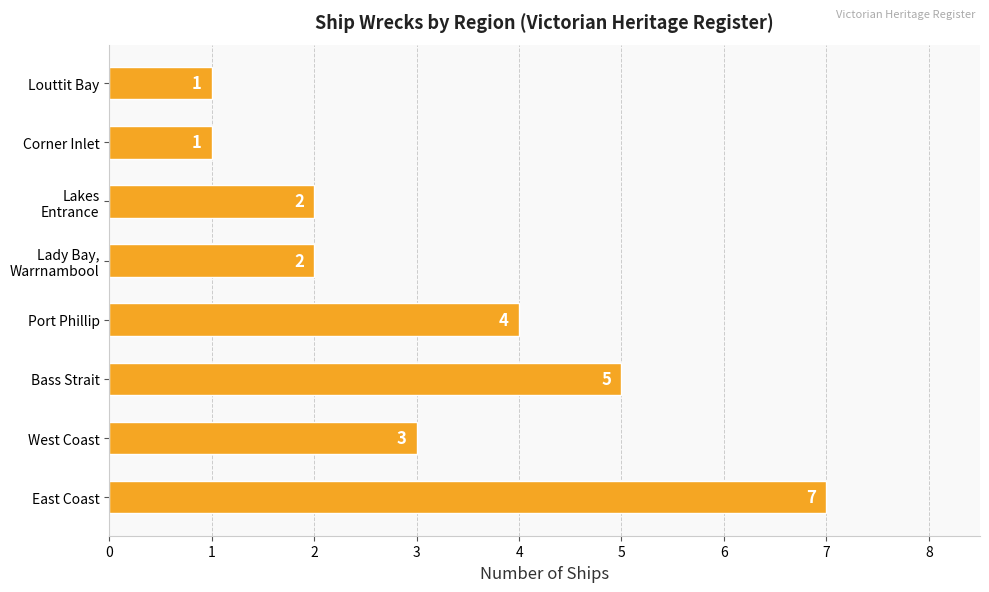

What is the difference between the maximum and minimum values?

6